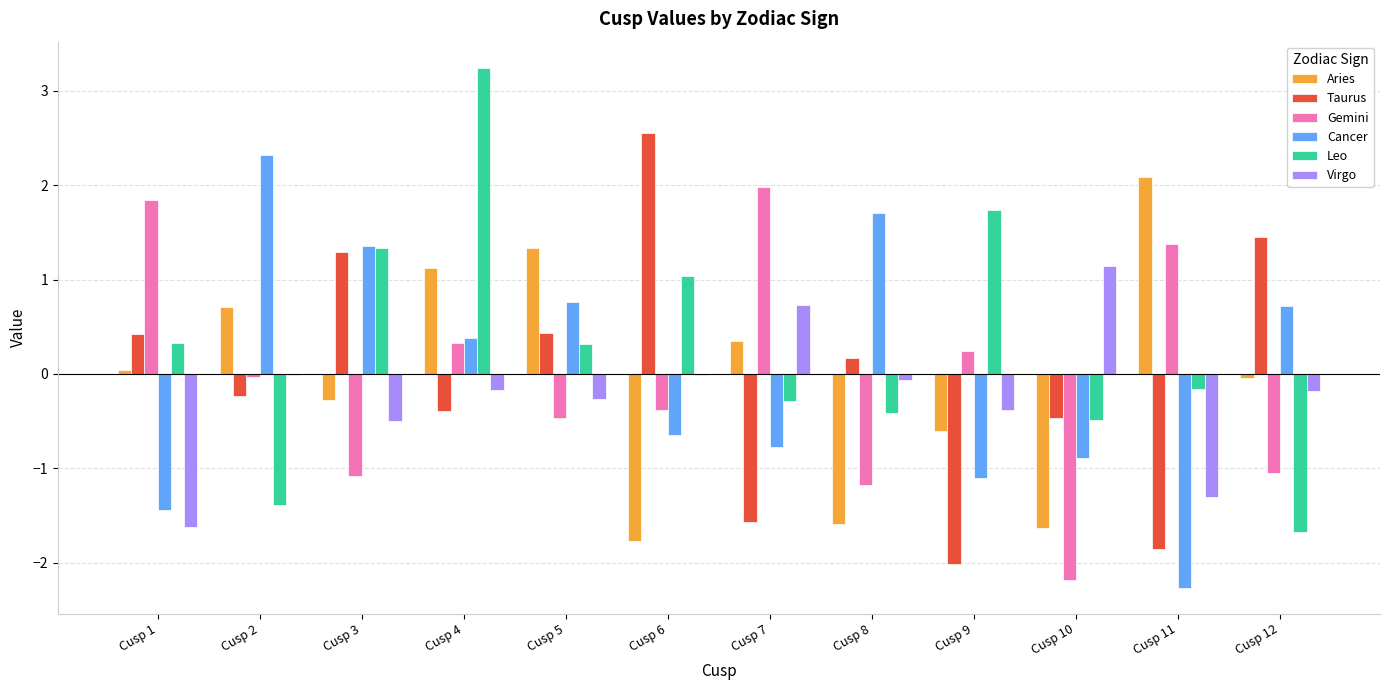

How many series are shown in this chart?

6